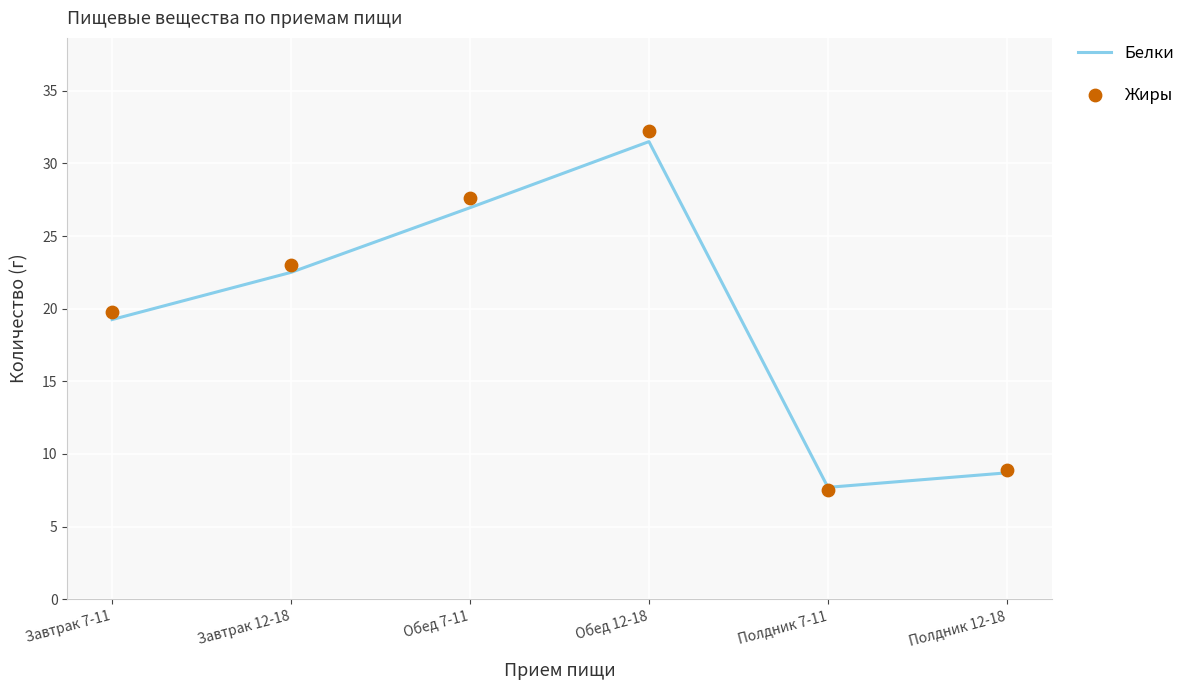

What is the total value across all series at Полдник 7-11?

15.2